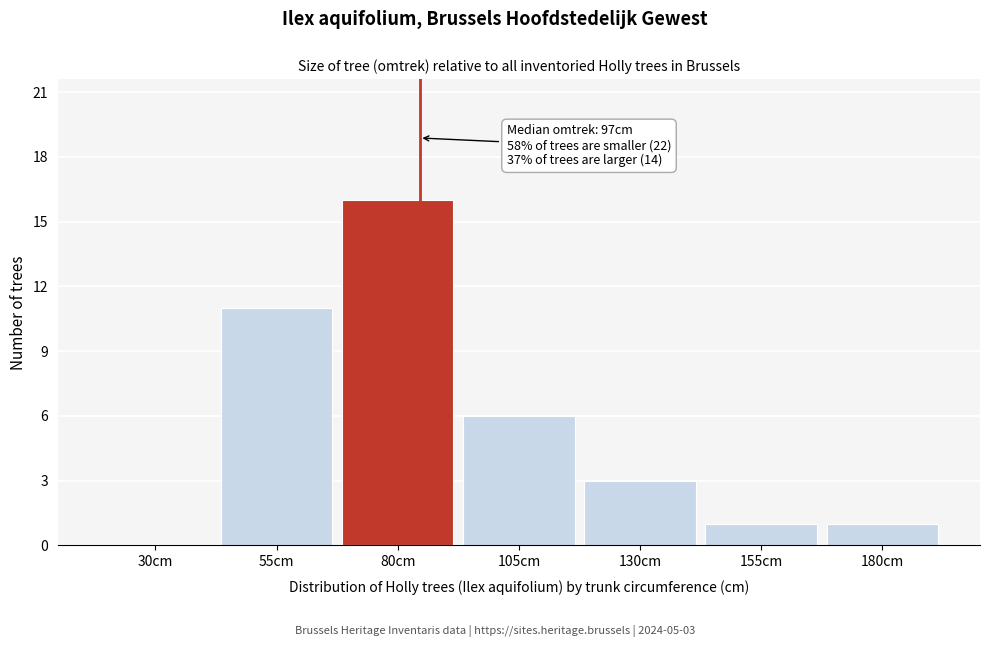

Reading left to right, extract all data points from this chart.

30cm=0	55cm=11	80cm=16	105cm=6	130cm=3	155cm=1	180cm=1